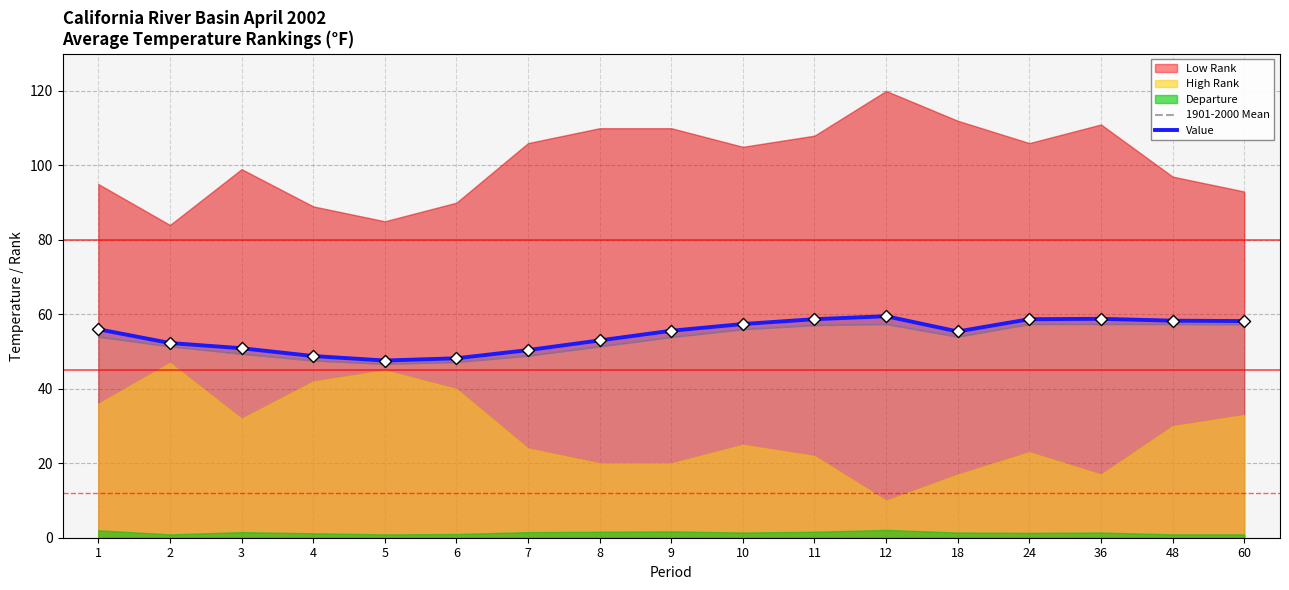

Which series has the largest total across all categories?

Value